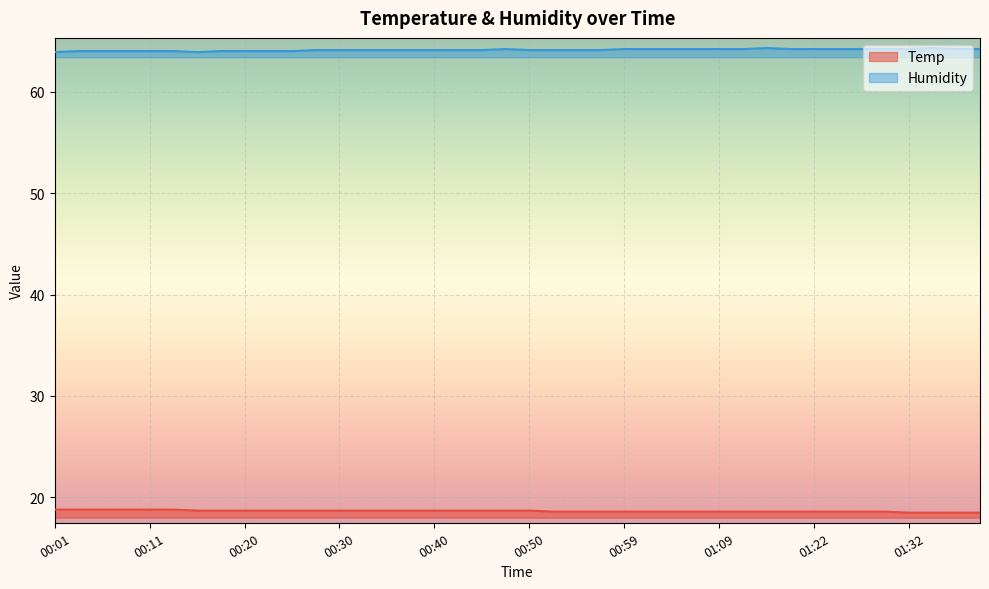

Which series has the largest range (max minus min)?

Humidity